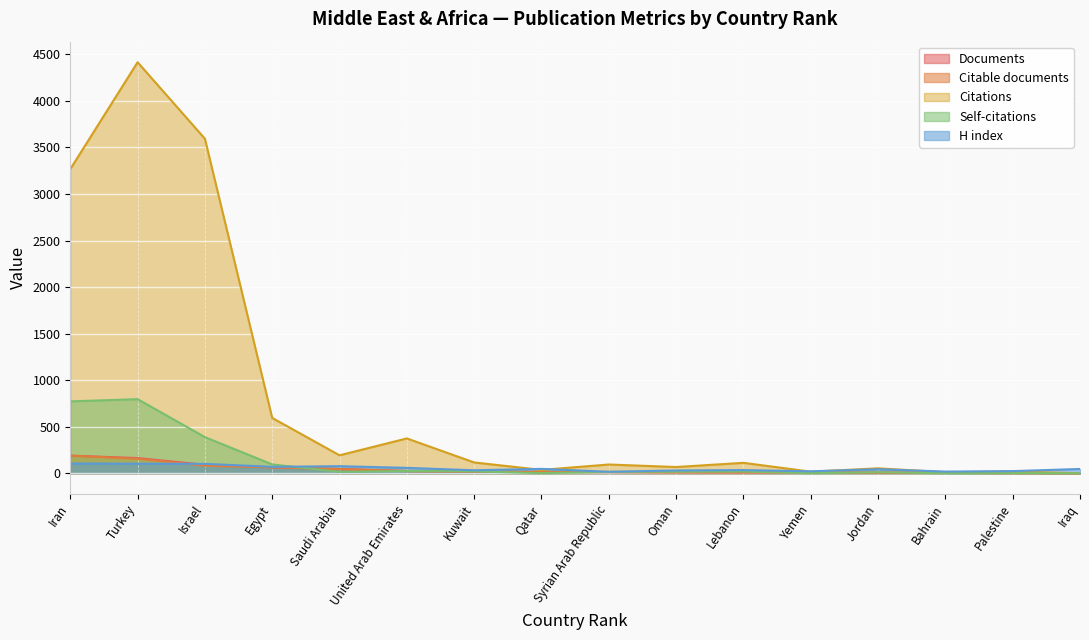

How many positive values does the Self-citations series have?

14